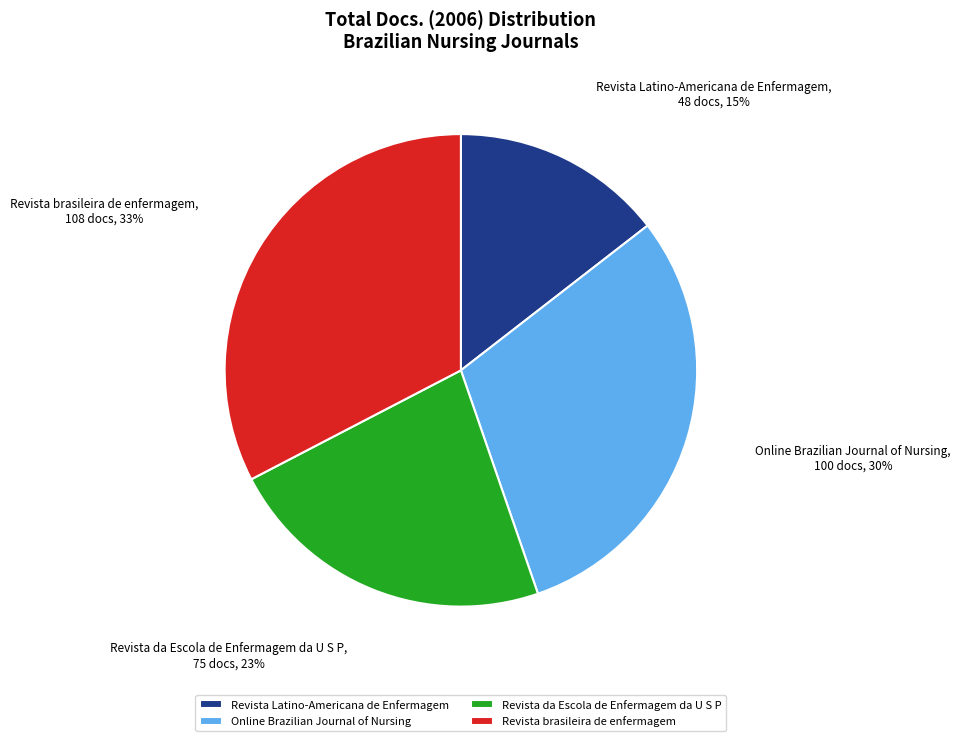

To the nearest percent, what is the average slice percentage?

25%